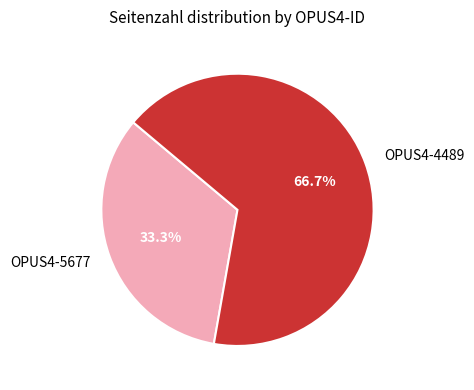

Is it true that OPUS4-5677 is 42% of the pie?

False